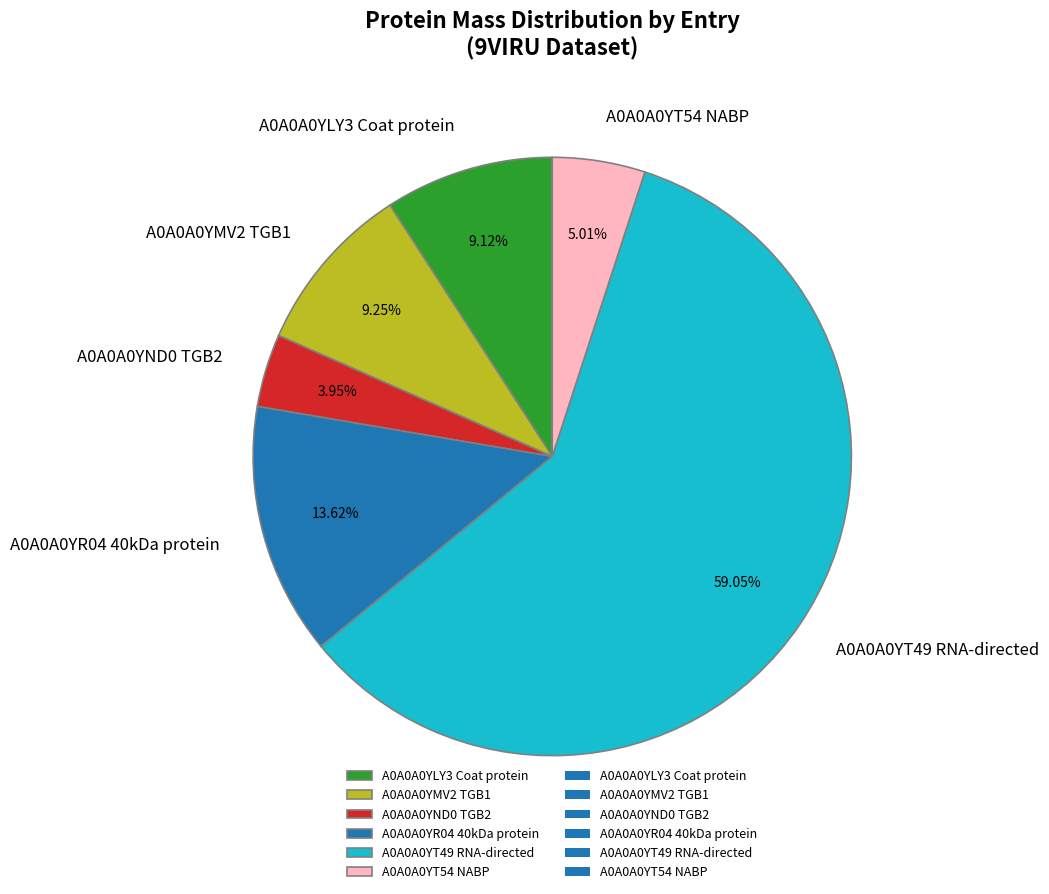

What is the largest slice in the pie chart?

A0A0A0YT49 RNA-directed